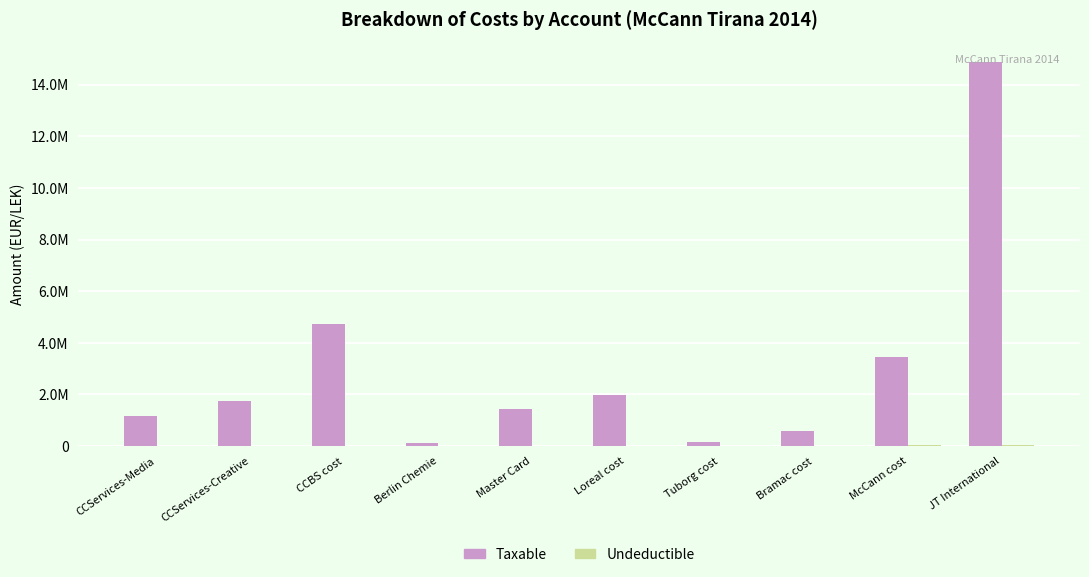

Does the chart contain stacked bars?

No